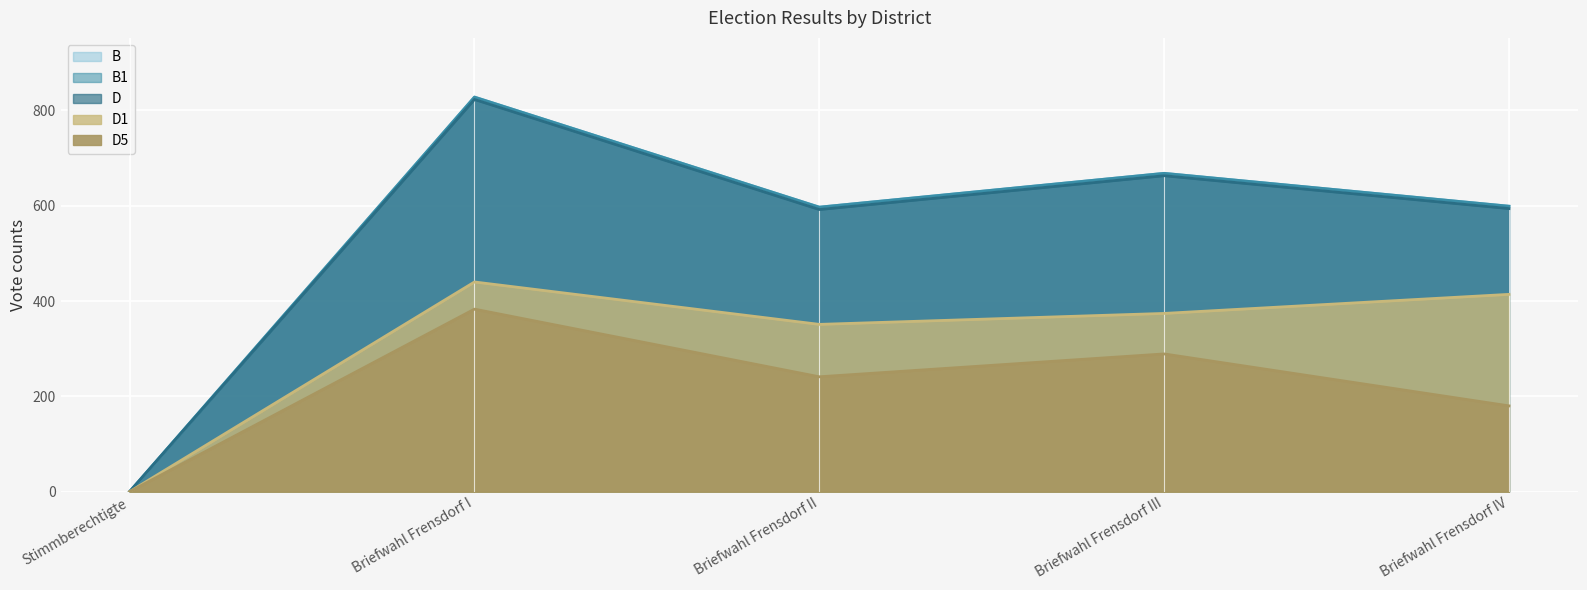

Reading left to right, extract all data points from this chart.

B: 0	828	597	668	599
B1: 0	828	597	668	599
D: 0	823	592	663	594
D1: 0	440	351	374	414
D5: 0	383	241	289	180